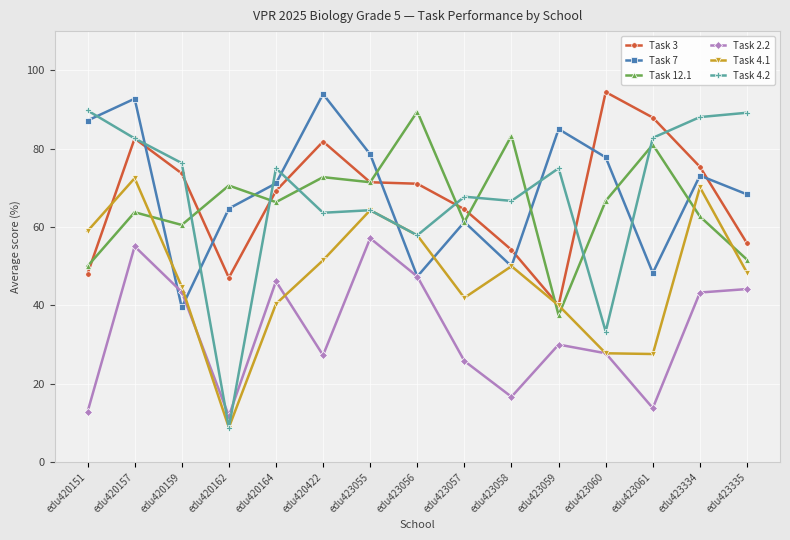

Where is the first local maximum for Task 4.1?

edu420157